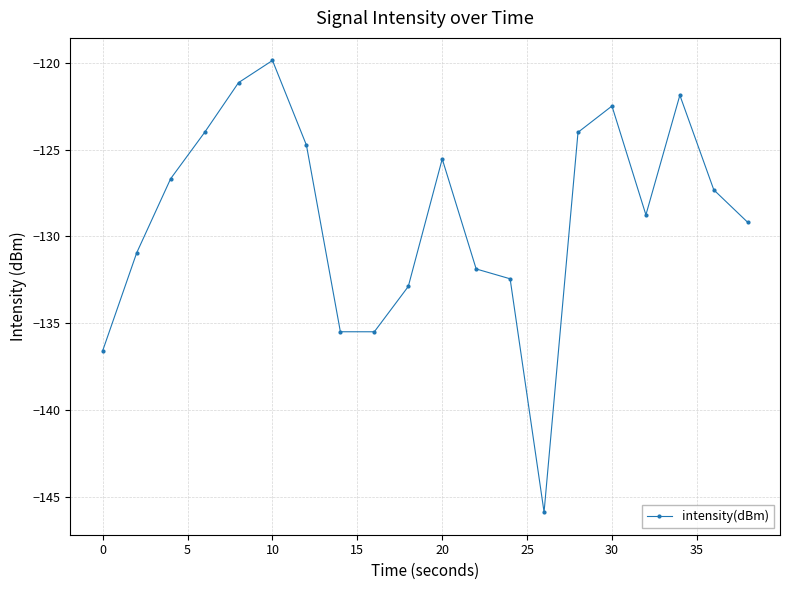

How many values are below -127?

11